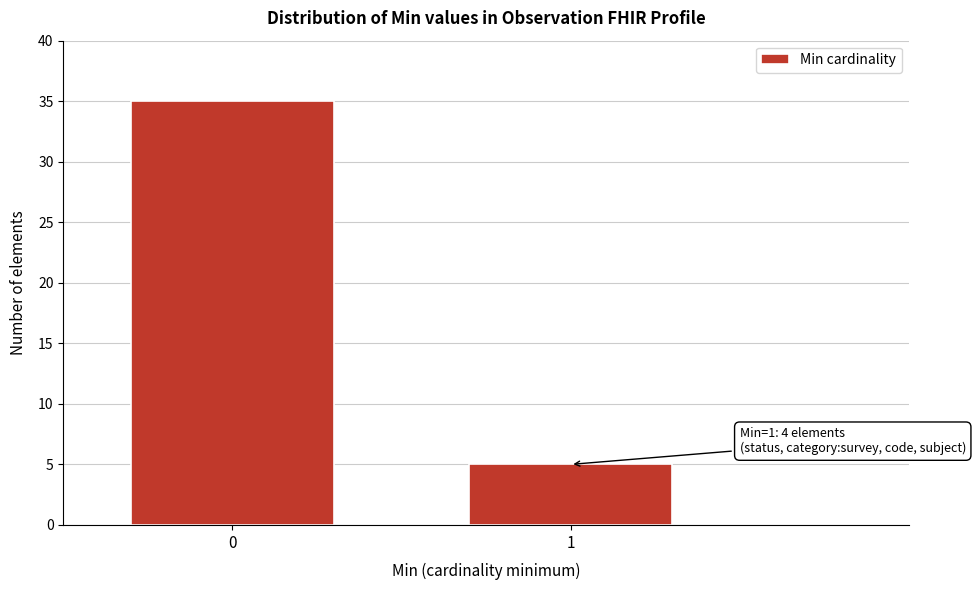

Reading right to left, list all the values displayed in this chart.

5	35